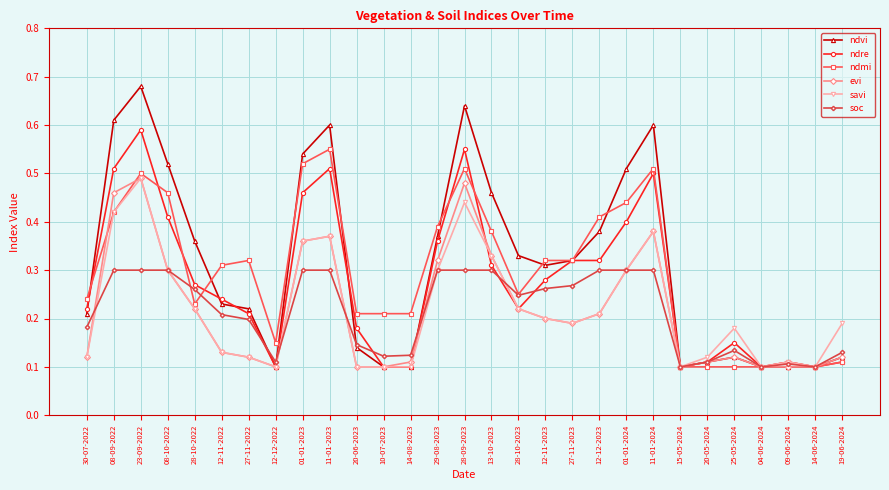

Is it true that evi equals 0.0 at 09-06-2024?

False